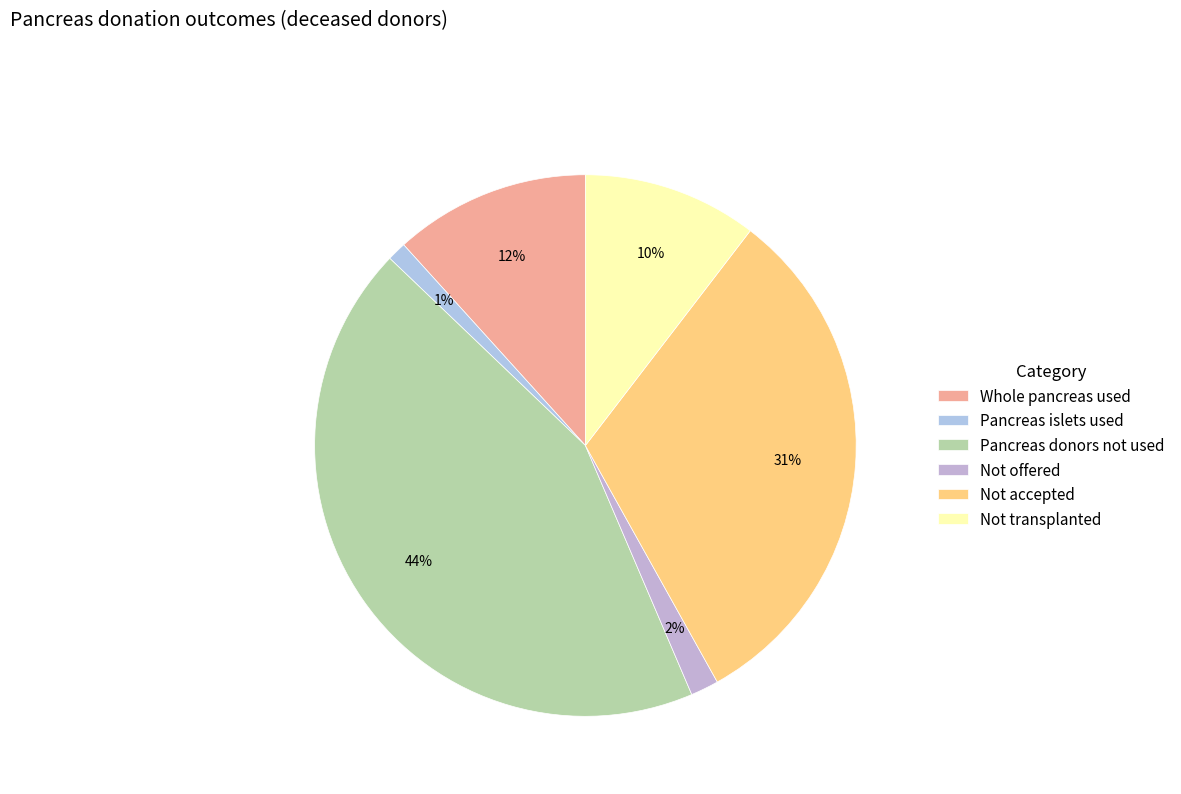

How many segments does this pie chart have?

6